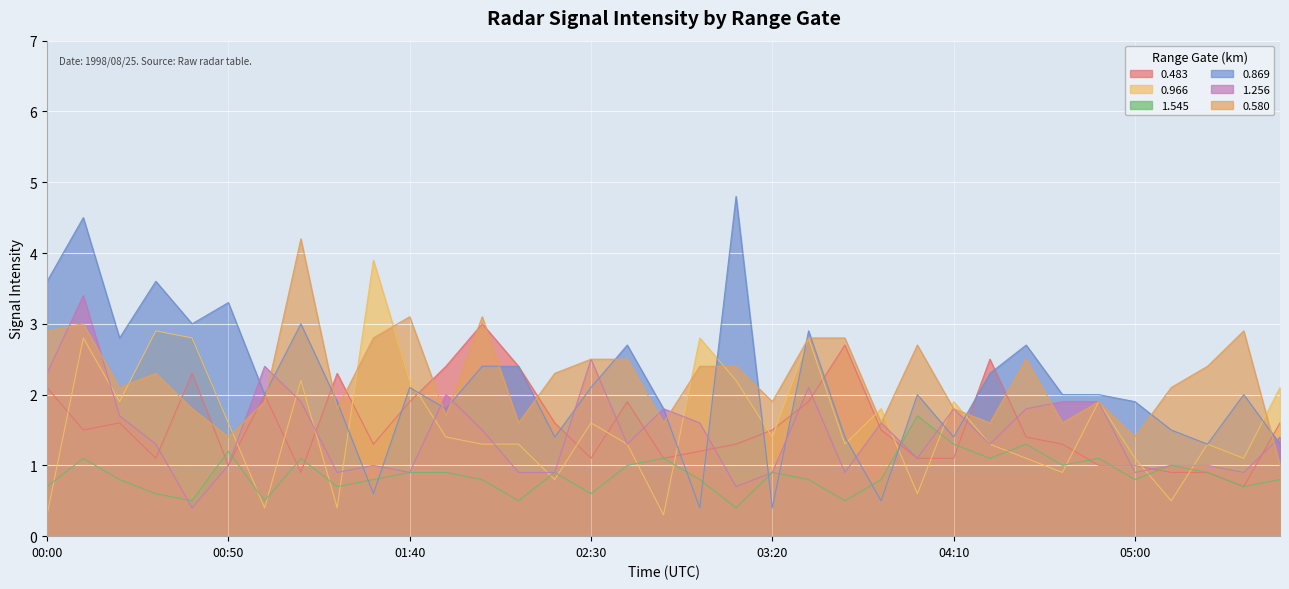

What is the label of the 26th point from the right?

01:30